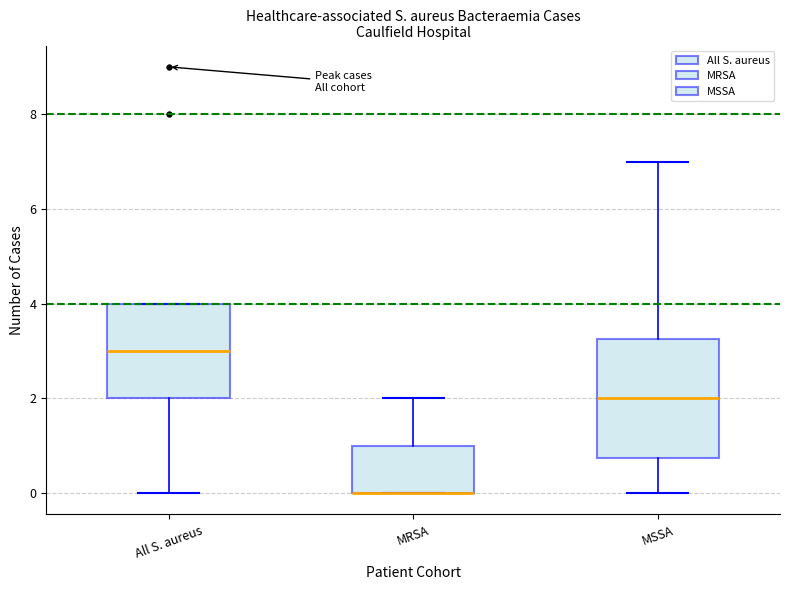

Reading left to right, transcribe this box plot: for each box, give where its median line is, the range the box spans, and where its two whiskers end, as read against the y-axis. The values are not printed on the chart, so give them approximately, as read against the axis.

All S. aureus: median 3.0, box 2.0 to 4.0, whiskers 0.0 to 4.0
MRSA: median 0.0 (drawn on the box's lower edge), box 0.0 to 1.0, whiskers 0.0 to 2.0
MSSA: median 2.0, box 0.8 to 3.2, whiskers 0.0 to 7.0